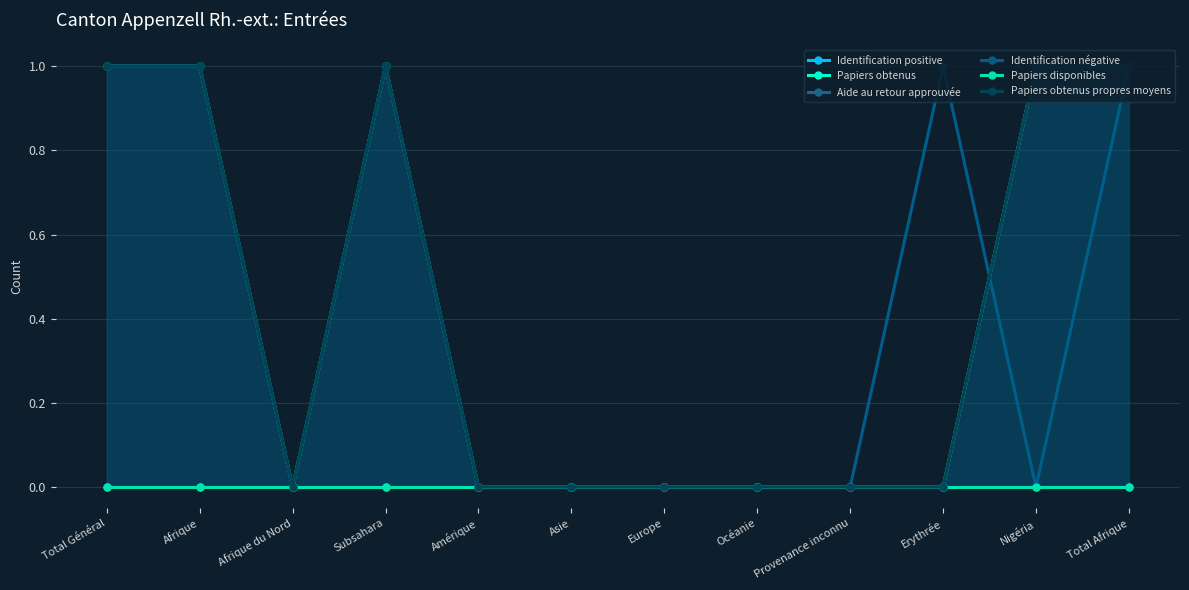

True or false: Aide au retour approuvée has a value of 0 at Océanie.

True